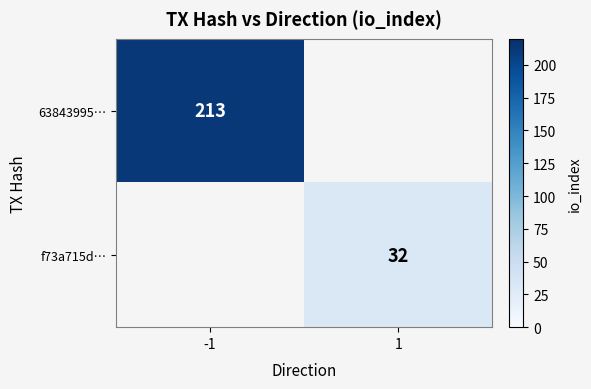

Is it true that f73a715d… equals 11 at 1?

False